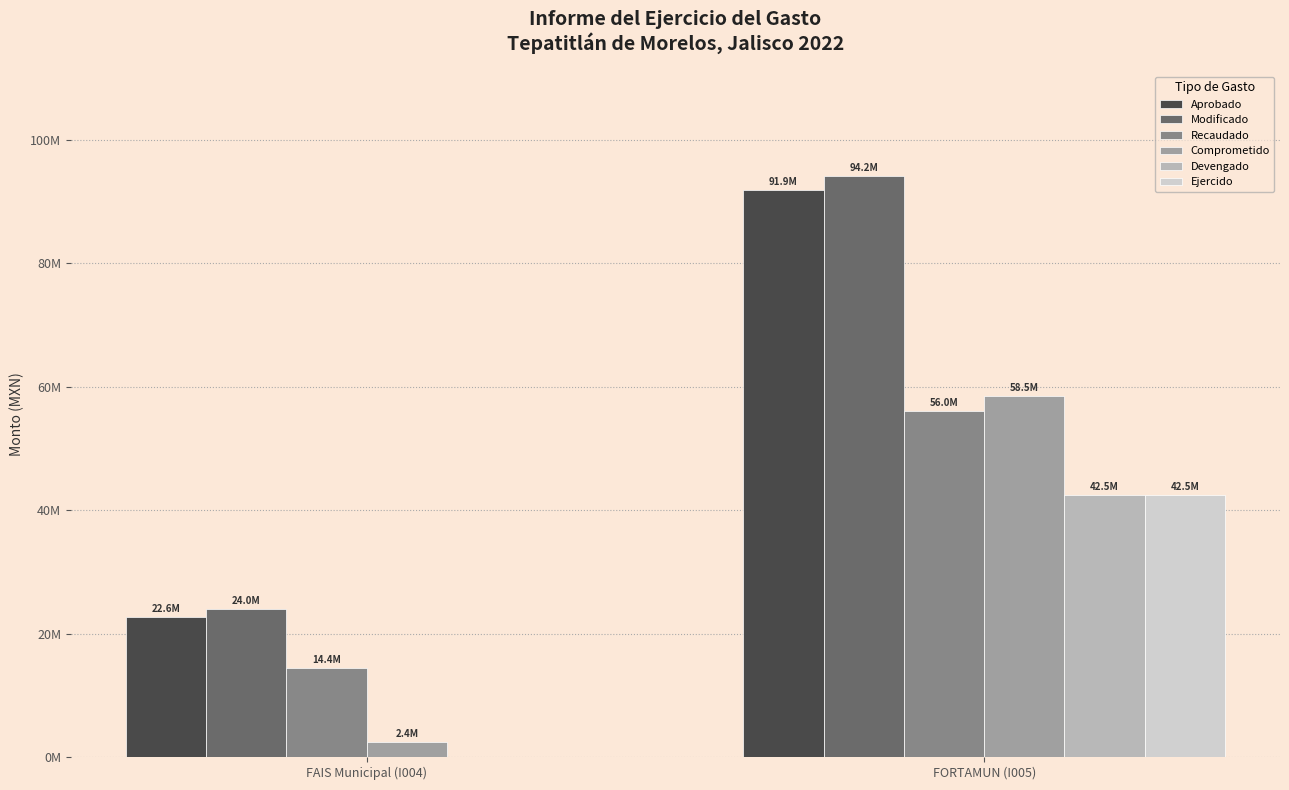

What is the value of the Recaudado bar at the 1st from the left?

14412705